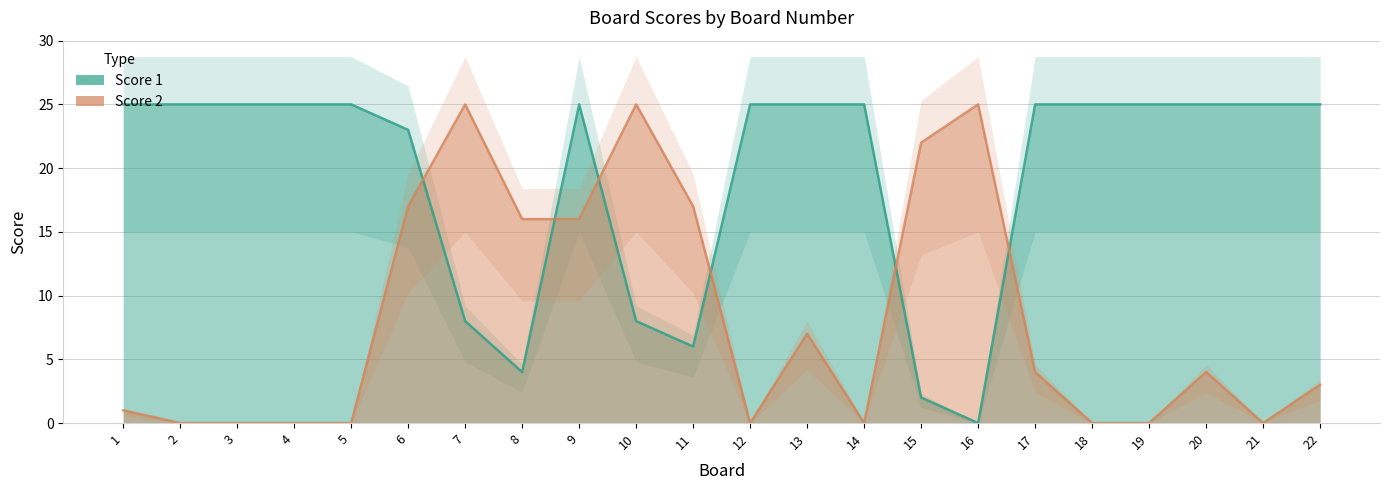

What is the difference between the Score 2 values at 1 and 20?

3